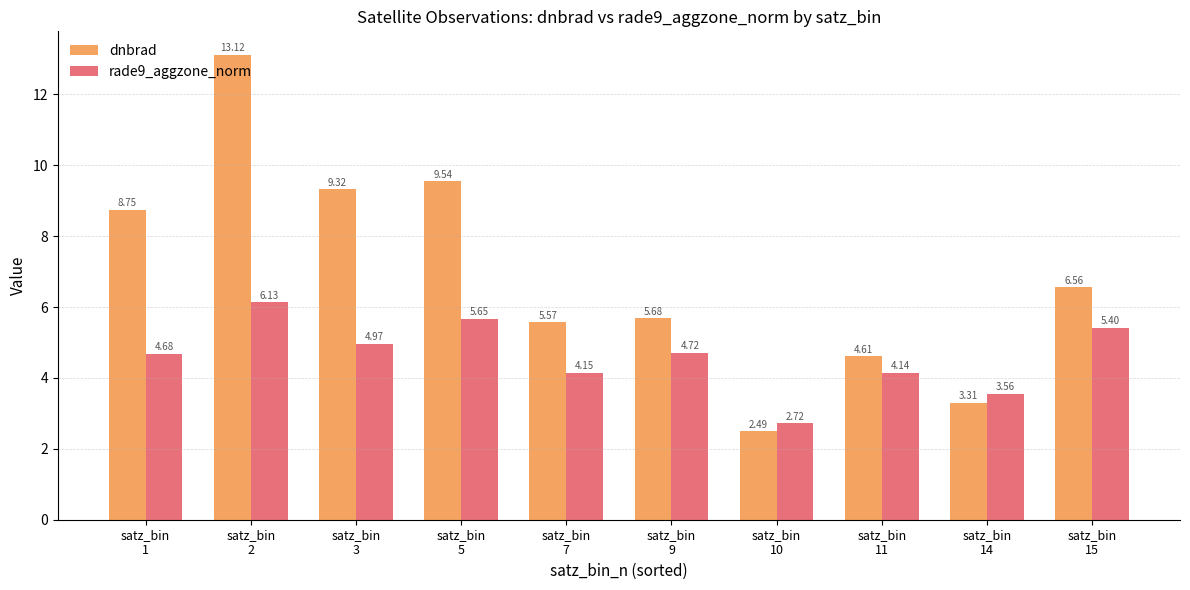

How many series are shown in this chart?

2